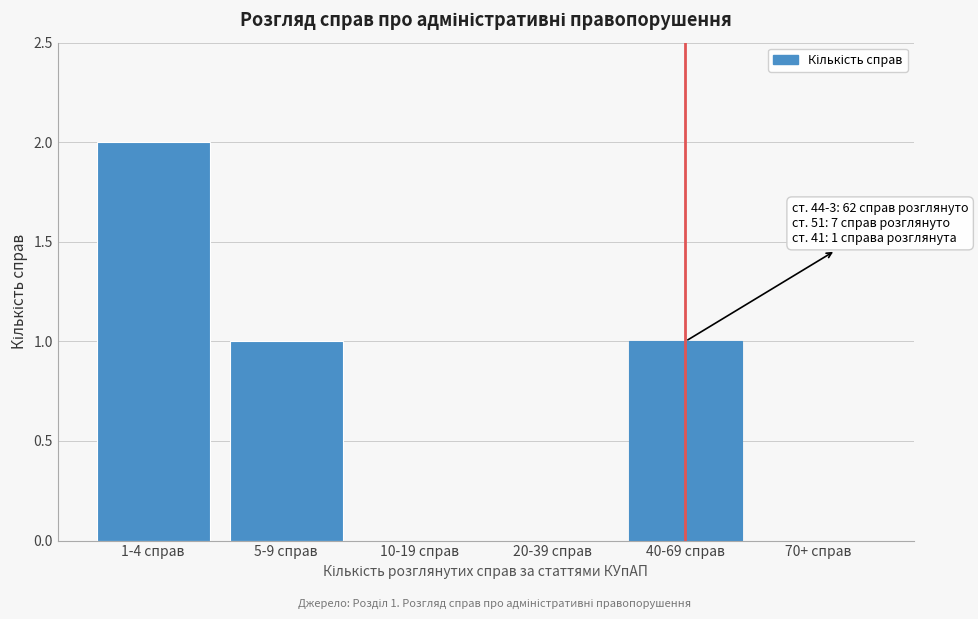

Reading left to right, list all the values displayed in this chart.

1-4 справ=2	5-9 справ=1	10-19 справ=0	20-39 справ=0	40-69 справ=1	70+ справ=0